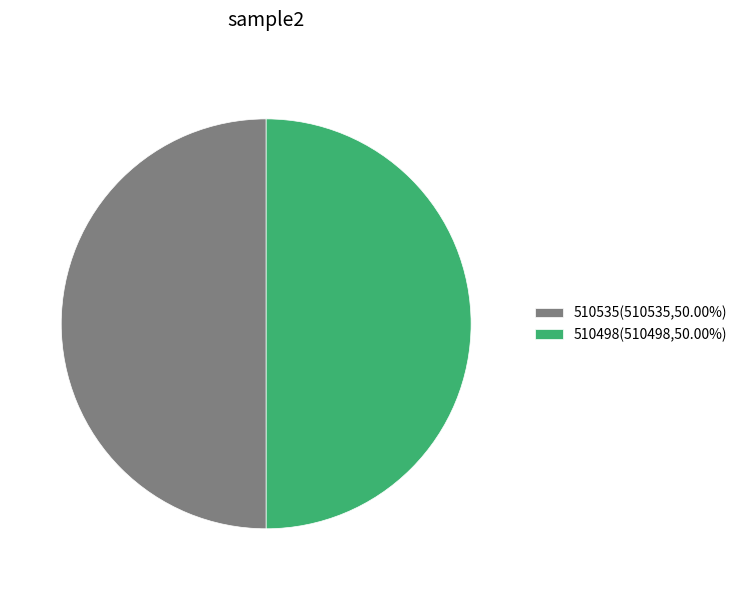

True or false: 510535 accounts for 62% of the total.

False